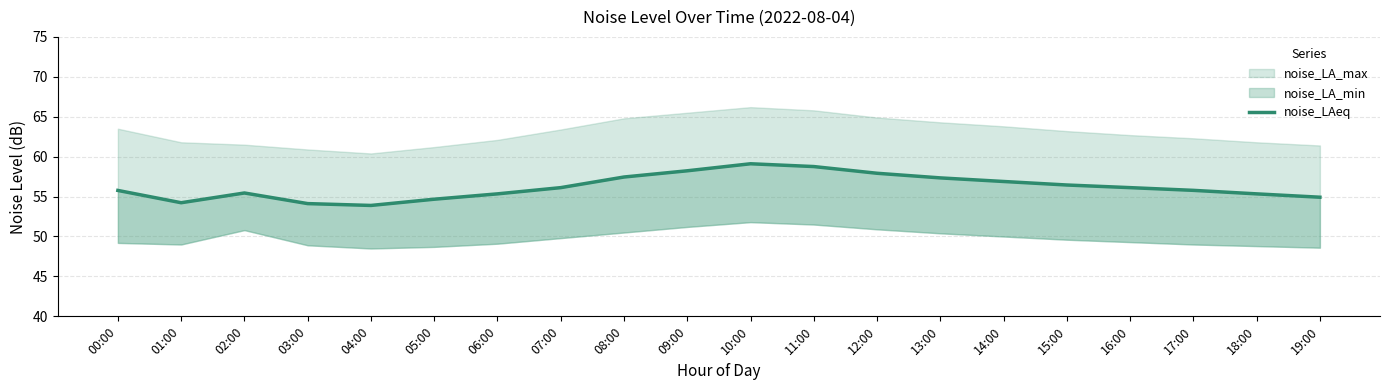

What is the difference between the values at 10:00 and 07:00?

3.0